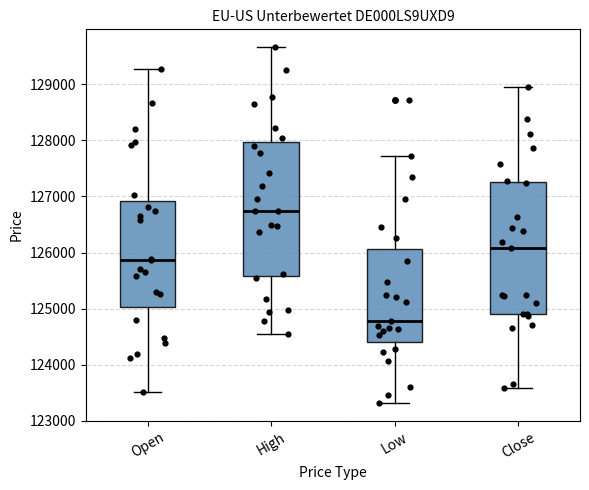

Which box's median line is the highest?

High